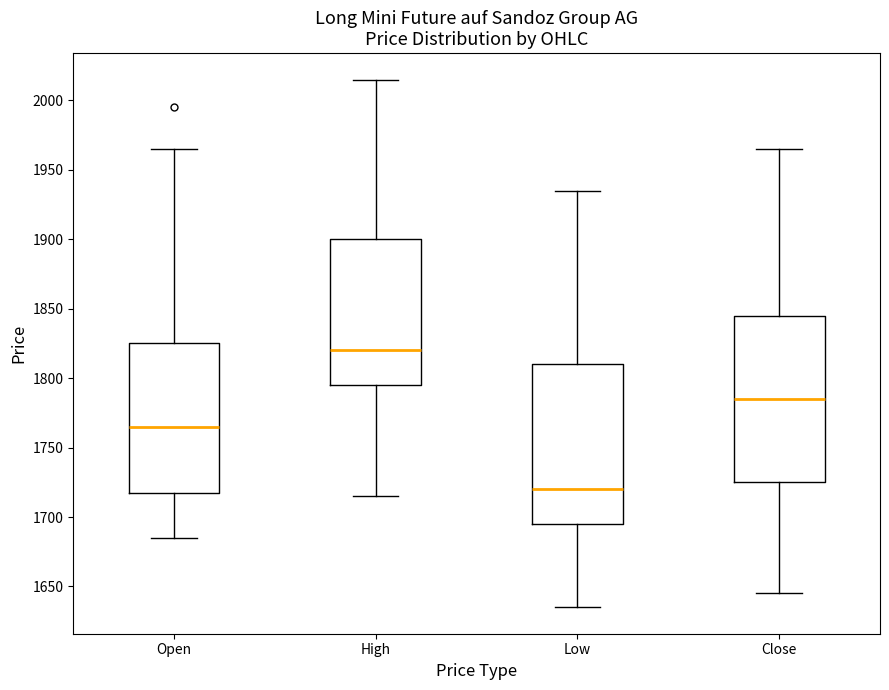

Reading left to right, transcribe this box plot: for each box, give where its median line is, the range the box spans, and where its two whiskers end, as read against the y-axis. The values are not printed on the chart, so give them approximately, as read against the axis.

Open: median 1765, box 1720 to 1825, whiskers 1685 to 1965
High: median 1820, box 1795 to 1900, whiskers 1715 to 2015
Low: median 1720, box 1695 to 1810, whiskers 1635 to 1935
Close: median 1785, box 1725 to 1845, whiskers 1645 to 1965